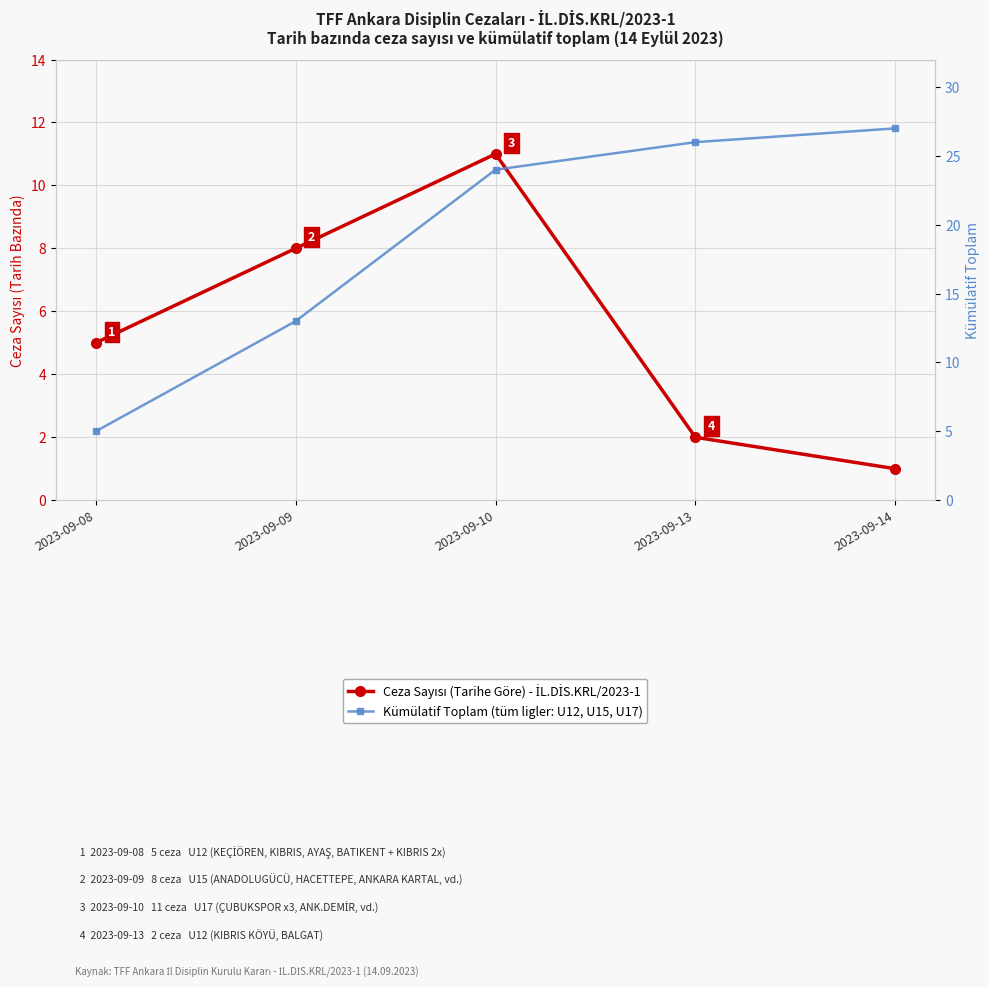

At which category does the chart reach its peak across all series?

2023-09-14